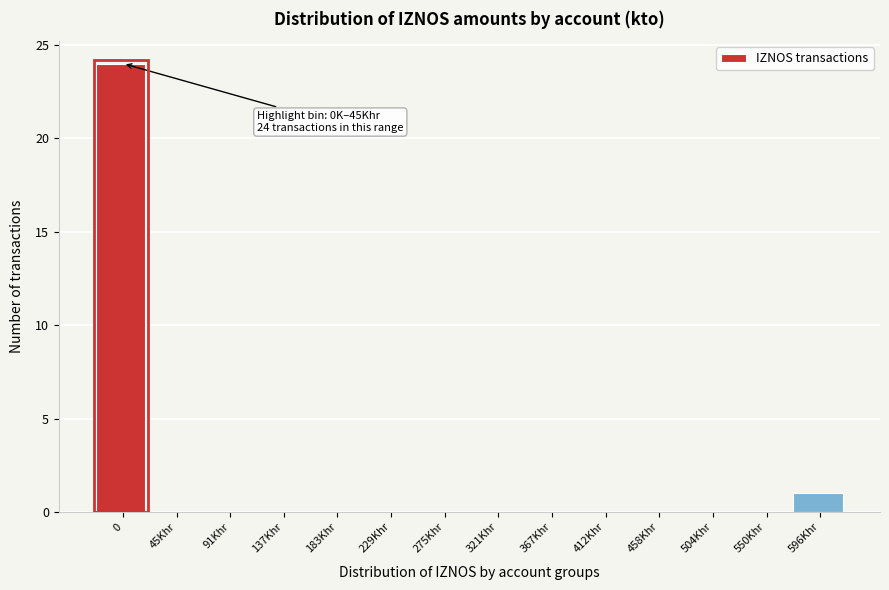

Reading left to right, transcribe all the data shown in this chart.

0=24	45Khr=0	91Khr=0	137Khr=0	183Khr=0	229Khr=0	275Khr=0	321Khr=0	367Khr=0	412Khr=0	458Khr=0	504Khr=0	550Khr=0	596Khr=1